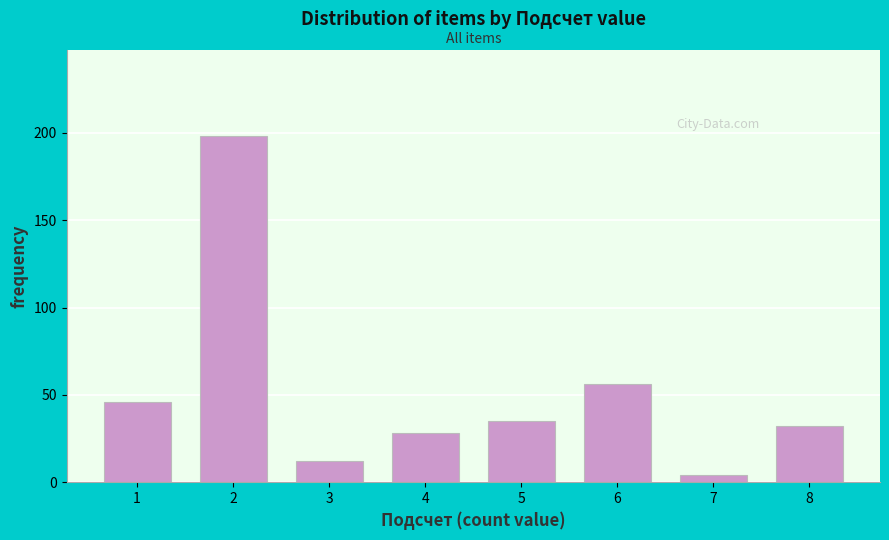

Reading right to left, list all the values displayed in this chart.

8=32	7=4	6=56	5=35	4=28	3=12	2=198	1=46